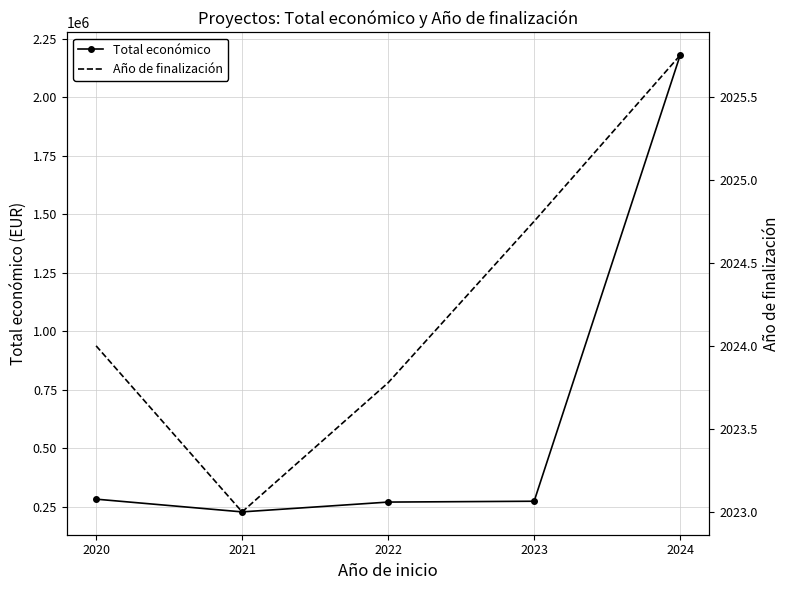

How many values in the Total económico series exceed 273573?

3